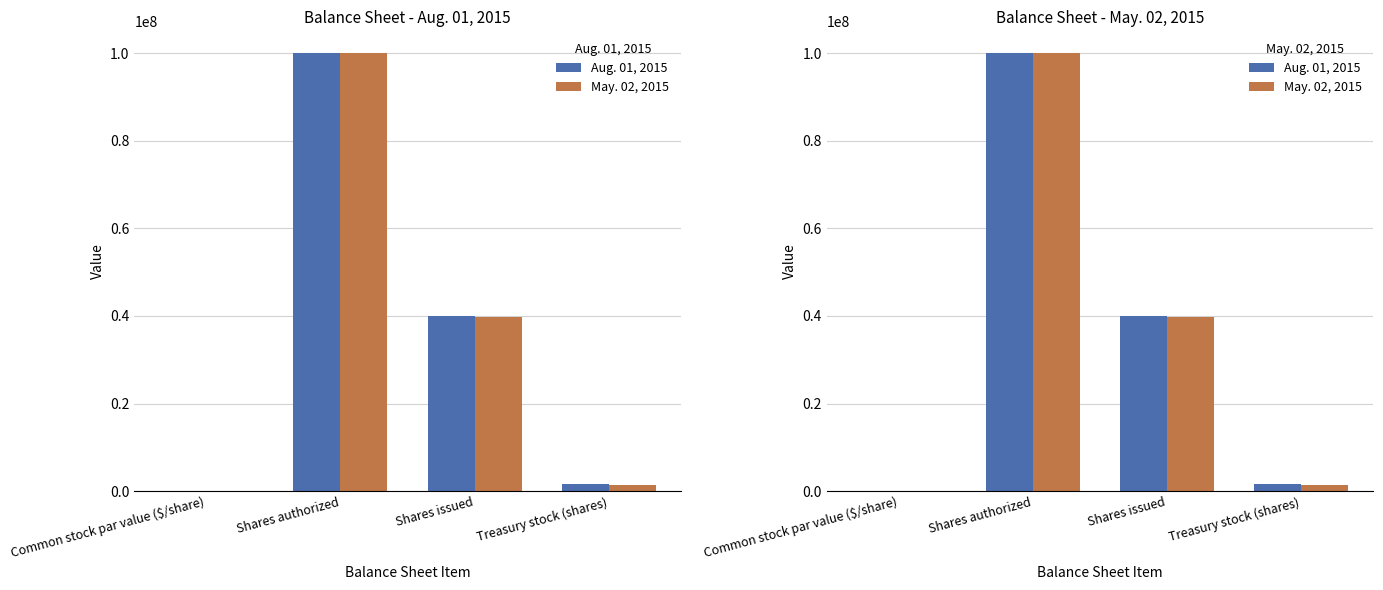

Count the number of data series in this chart.

2